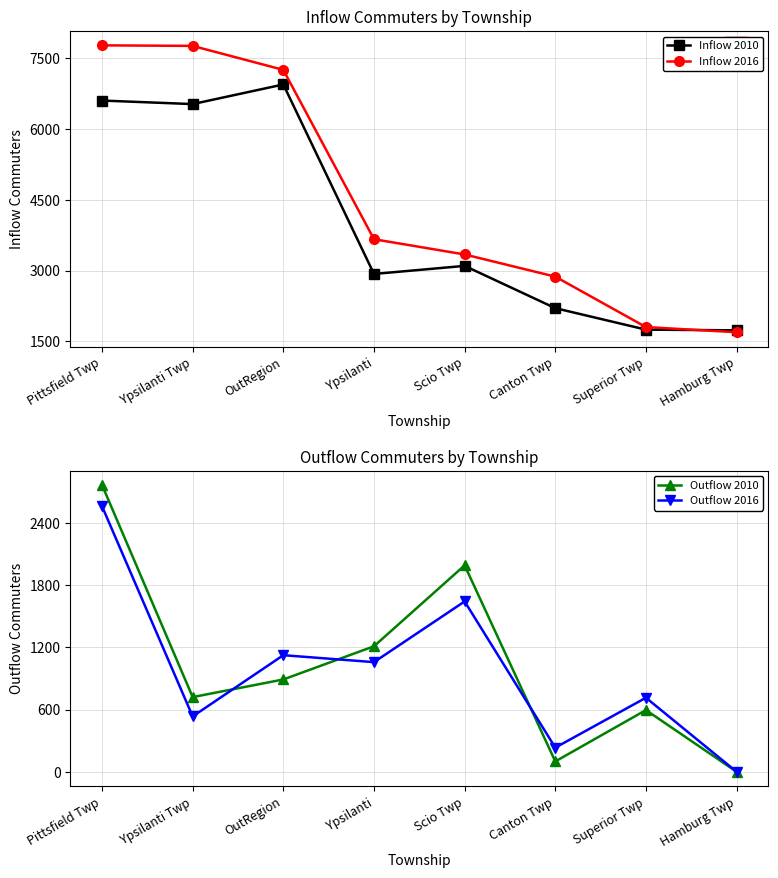

What is the label of the 8th point from the left?

Hamburg Twp